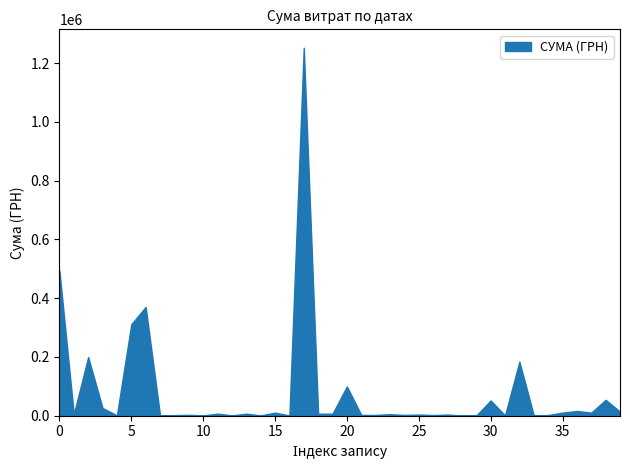

True or false: the data shows 1252578.2 at 02.01.2019.

True